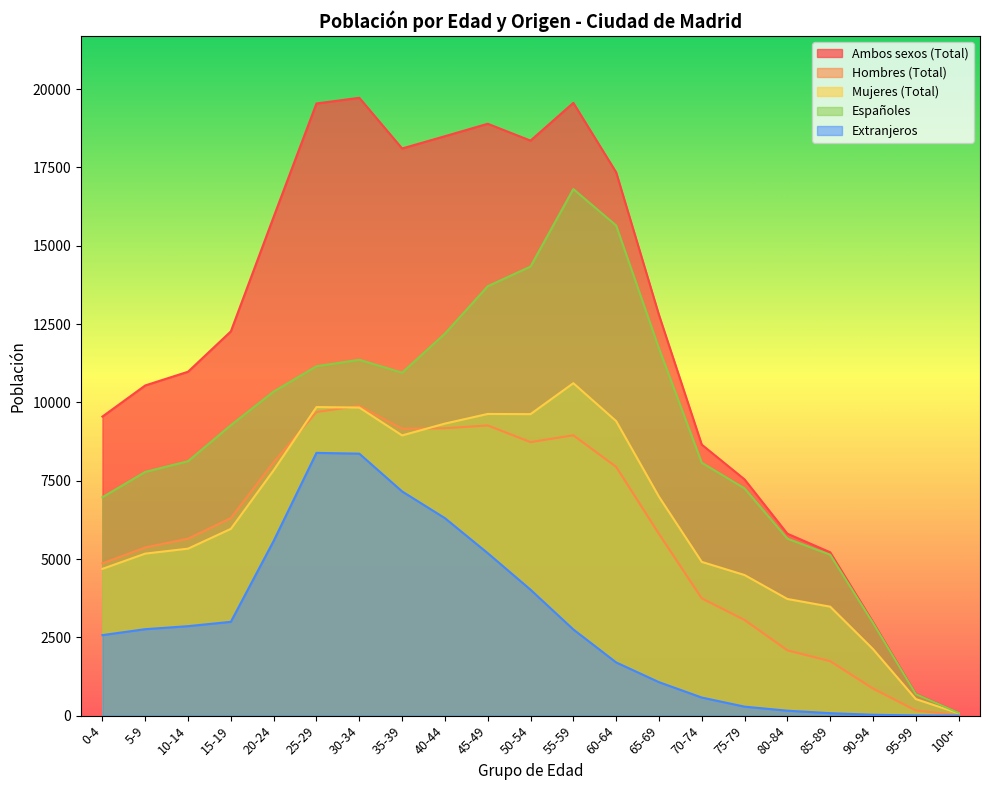

Reading left to right, transcribe all the data shown in this chart.

Ambos sexos (Total): 0-4=9547	5-9=10540	10-14=10978	15-19=12266	20-24=15922	25-29=19541	30-34=19722	35-39=18104	40-44=18496	45-49=18893	50-54=18355	55-59=19560	60-64=17345	65-69=12793	70-74=8651	75-79=7541	80-84=5808	85-89=5215	90-94=2988	95-99=694	100+=89
Hombres (Total): 0-4=4862	5-9=5368	10-14=5648	15-19=6304	20-24=8090	25-29=9691	30-34=9888	35-39=9159	40-44=9174	45-49=9263	50-54=8731	55-59=8948	60-64=7942	65-69=5804	70-74=3743	75-79=3053	80-84=2084	85-89=1737	90-94=864	95-99=165	100+=12
Mujeres (Total): 0-4=4685	5-9=5172	10-14=5330	15-19=5962	20-24=7832	25-29=9850	30-34=9834	35-39=8945	40-44=9322	45-49=9630	50-54=9624	55-59=10612	60-64=9403	65-69=6989	70-74=4908	75-79=4488	80-84=3724	85-89=3478	90-94=2124	95-99=529	100+=77
Españoles: 0-4=6972	5-9=7780	10-14=8122	15-19=9271	20-24=10344	25-29=11153	30-34=11359	35-39=10947	40-44=12192	45-49=13706	50-54=14335	55-59=16809	60-64=15646	65-69=11724	70-74=8073	75-79=7254	80-84=5650	85-89=5136	90-94=2960	95-99=687	100+=88
Extranjeros: 0-4=2570	5-9=2760	10-14=2856	15-19=2995	20-24=5578	25-29=8388	30-34=8363	35-39=7157	40-44=6304	45-49=5187	50-54=4020	55-59=2751	60-64=1699	65-69=1069	70-74=578	75-79=287	80-84=158	85-89=79	90-94=28	95-99=7	100+=1